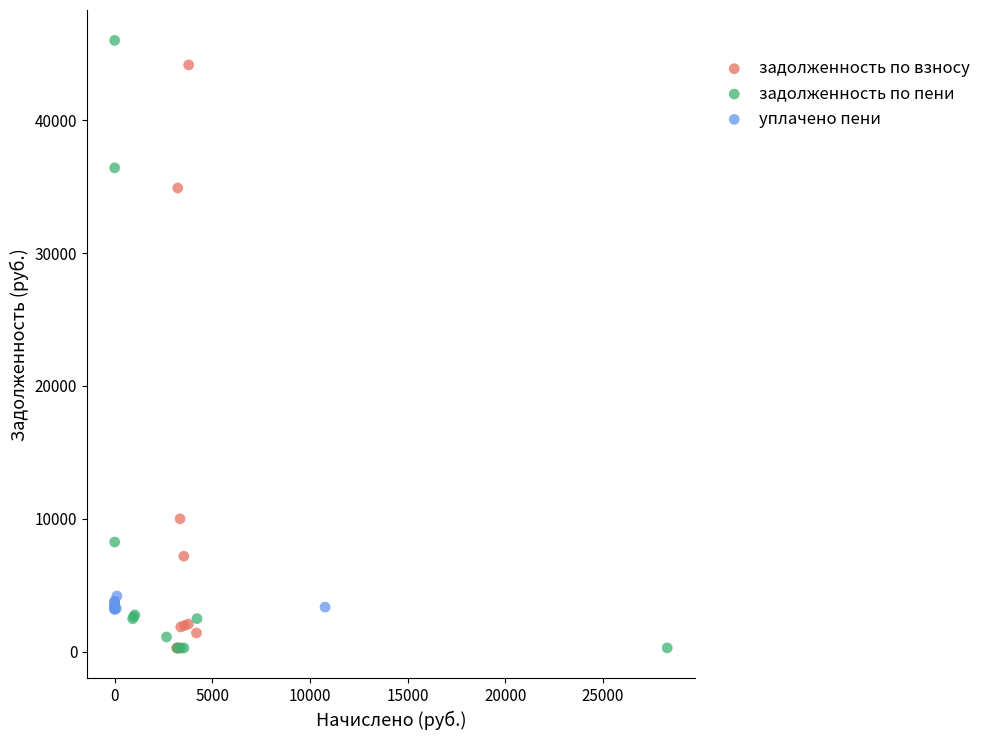

What are all the series names shown in the legend?

задолженность по взносу, задолженность по пени, уплачено пени